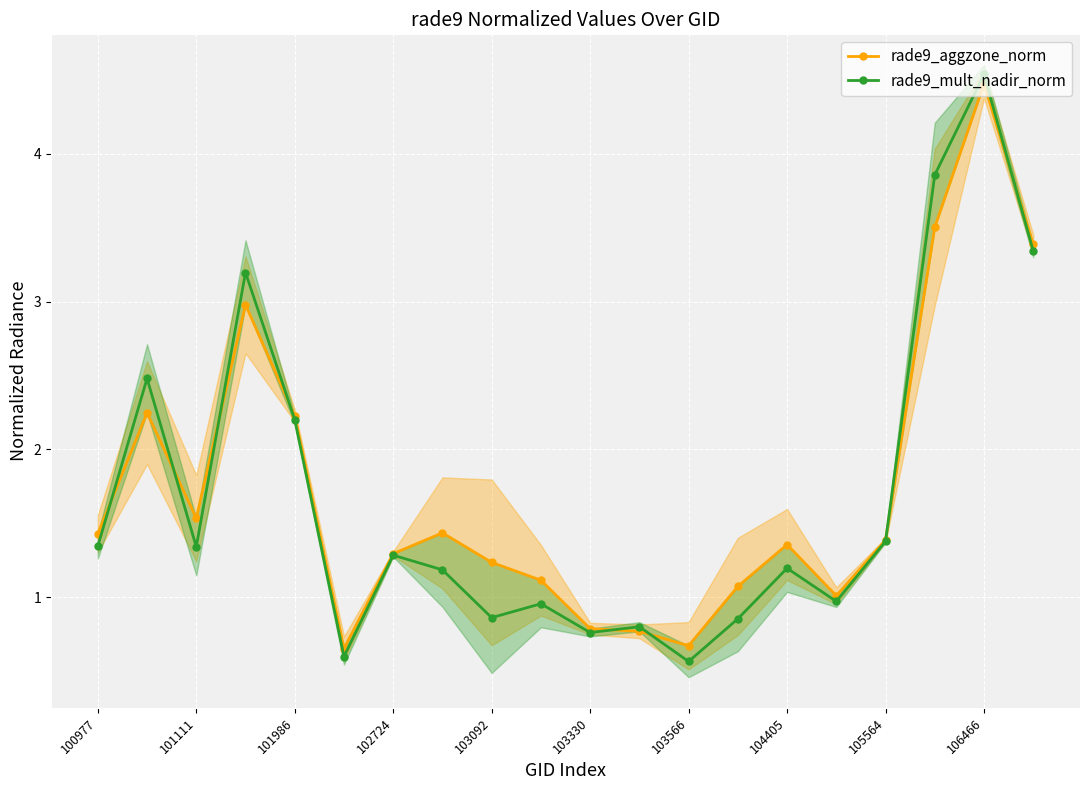

What is the difference between the rade9_mult_nadir_norm values at 106466 and 103092?

3.7